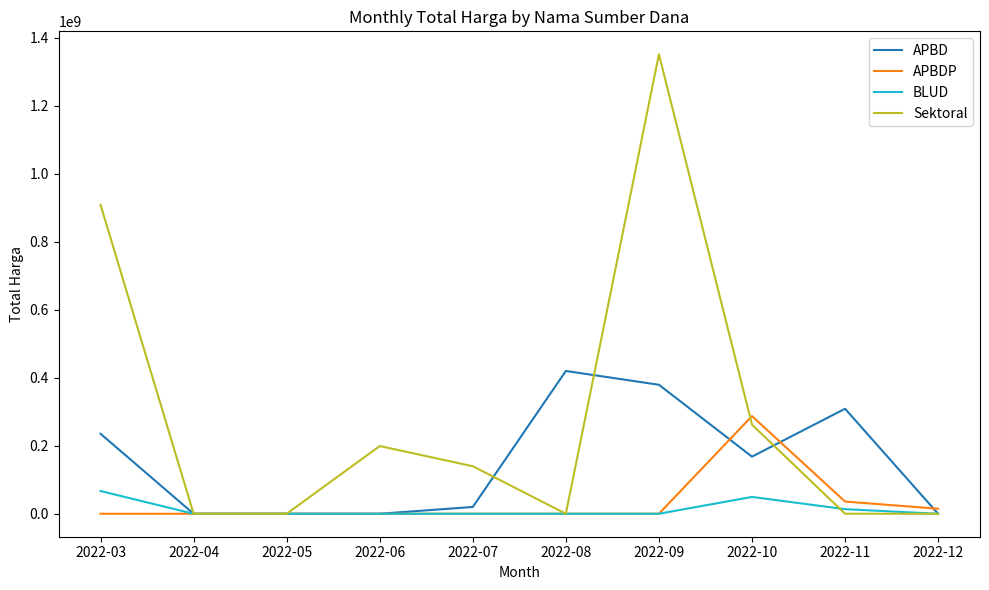

The value of Sektoral at 2022-05 is 0. True or false?

True